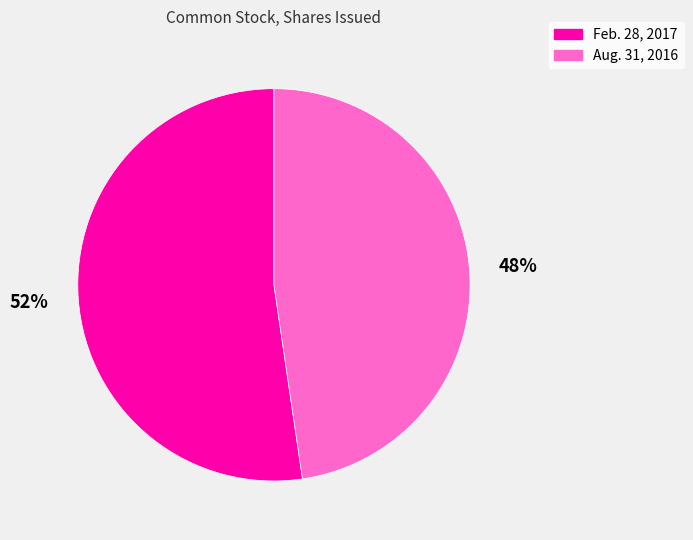

Is the sum of Feb. 28, 2017 and Aug. 31, 2016 greater than half?

Yes